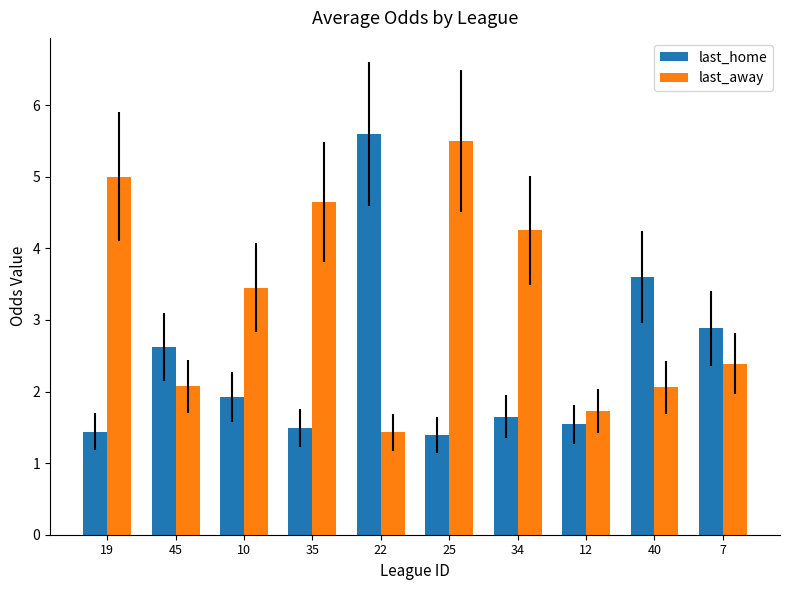

At which label does last_away reach its peak?

25